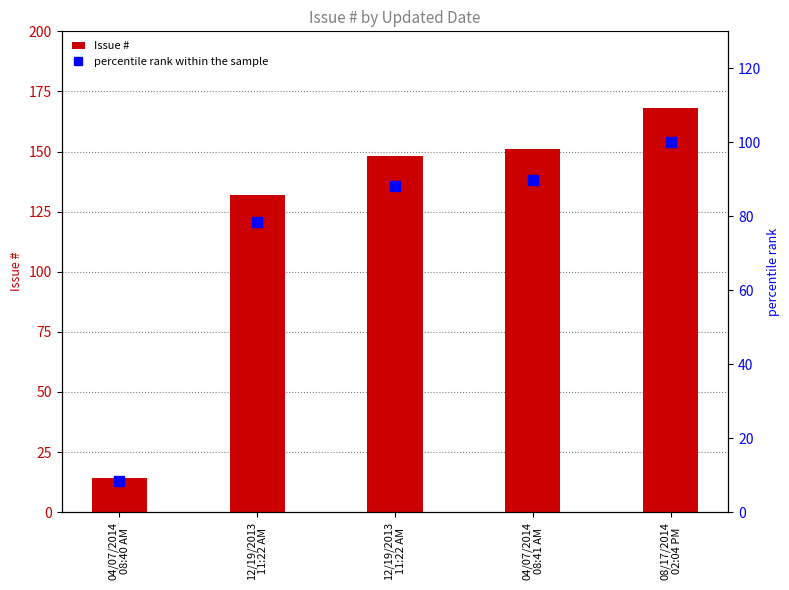

The value of percentile rank within the sample at 04/07/2014
08:40 AM is 13.2. True or false?

False